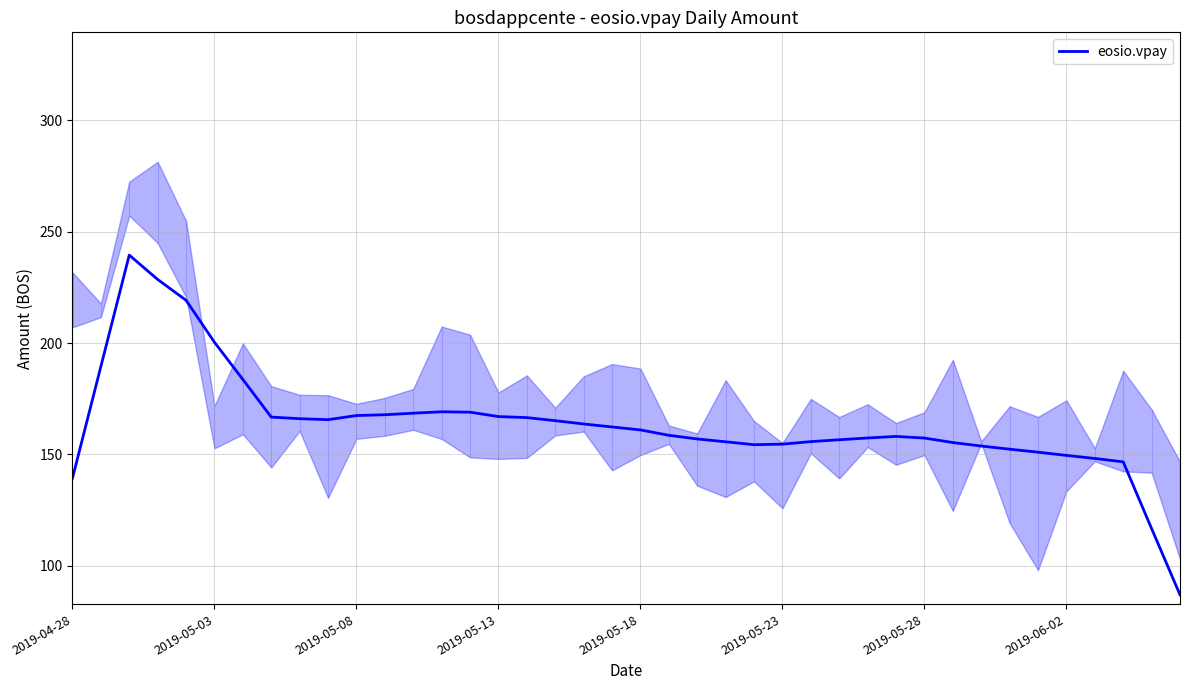

Which has a higher value, 22 or 11?

11